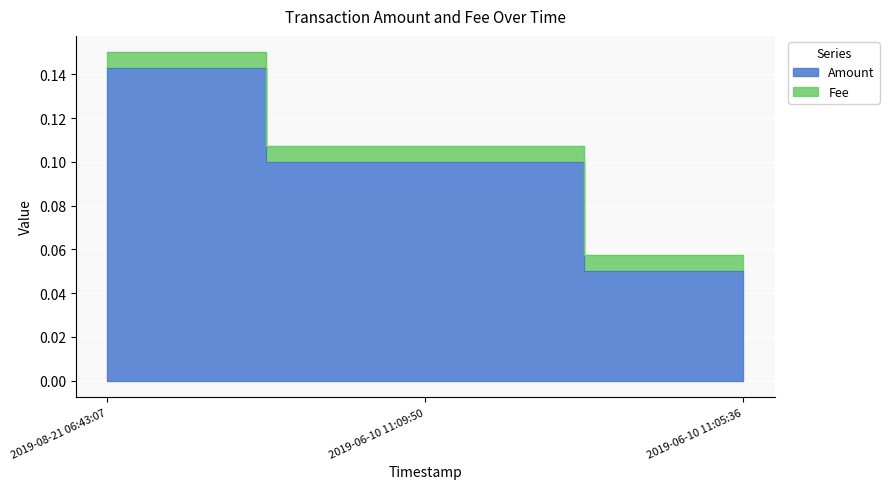

What is the difference between the second highest and minimum values?

0.1